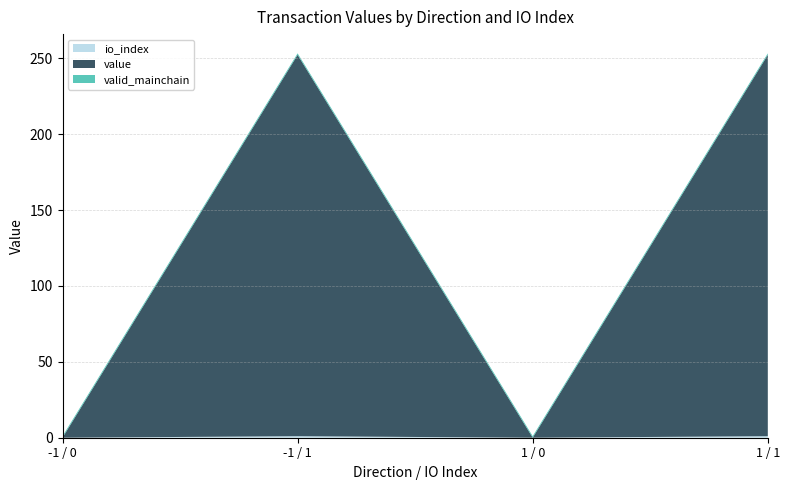

Reading left to right, extract all data points from this chart.

io_index: 0.0	1.0	0.0	1.0
value: 0.0	251.2	0.0	251.2
valid_mainchain: 1.0	1.0	1.0	1.0